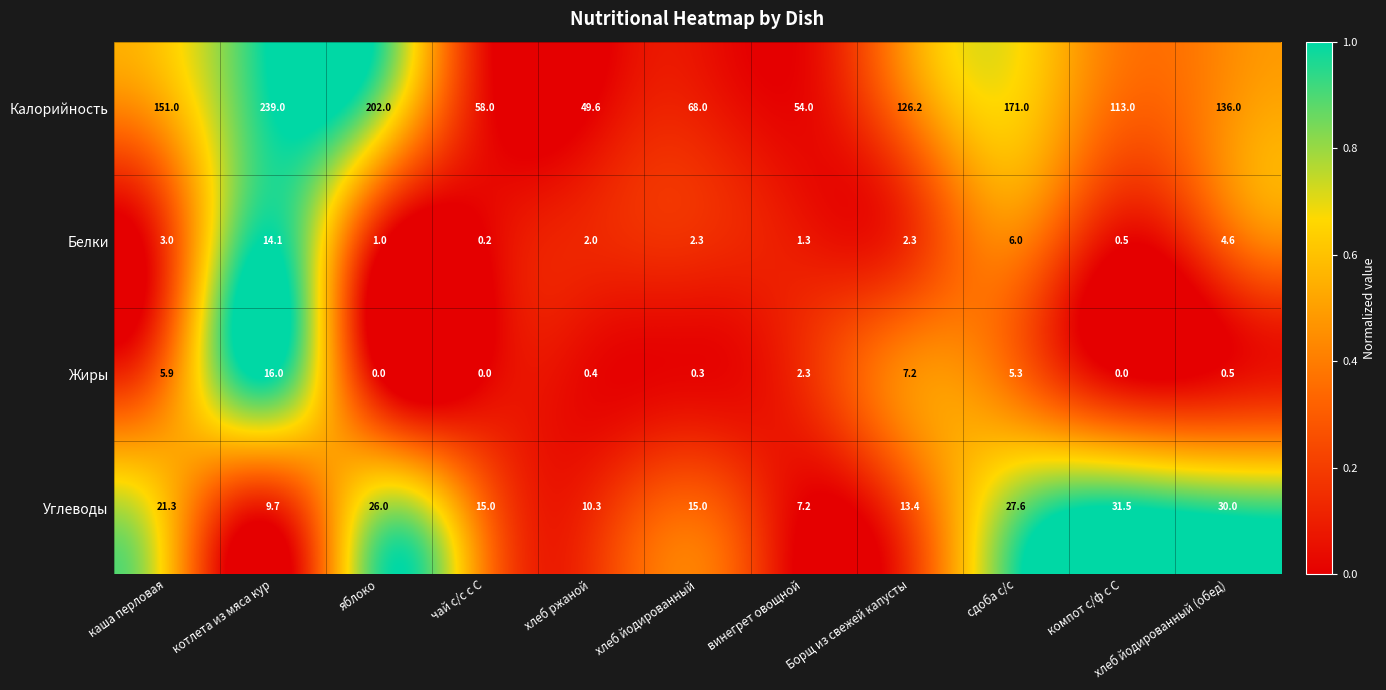

What is the total value across all series at винегрет овощной?

64.8